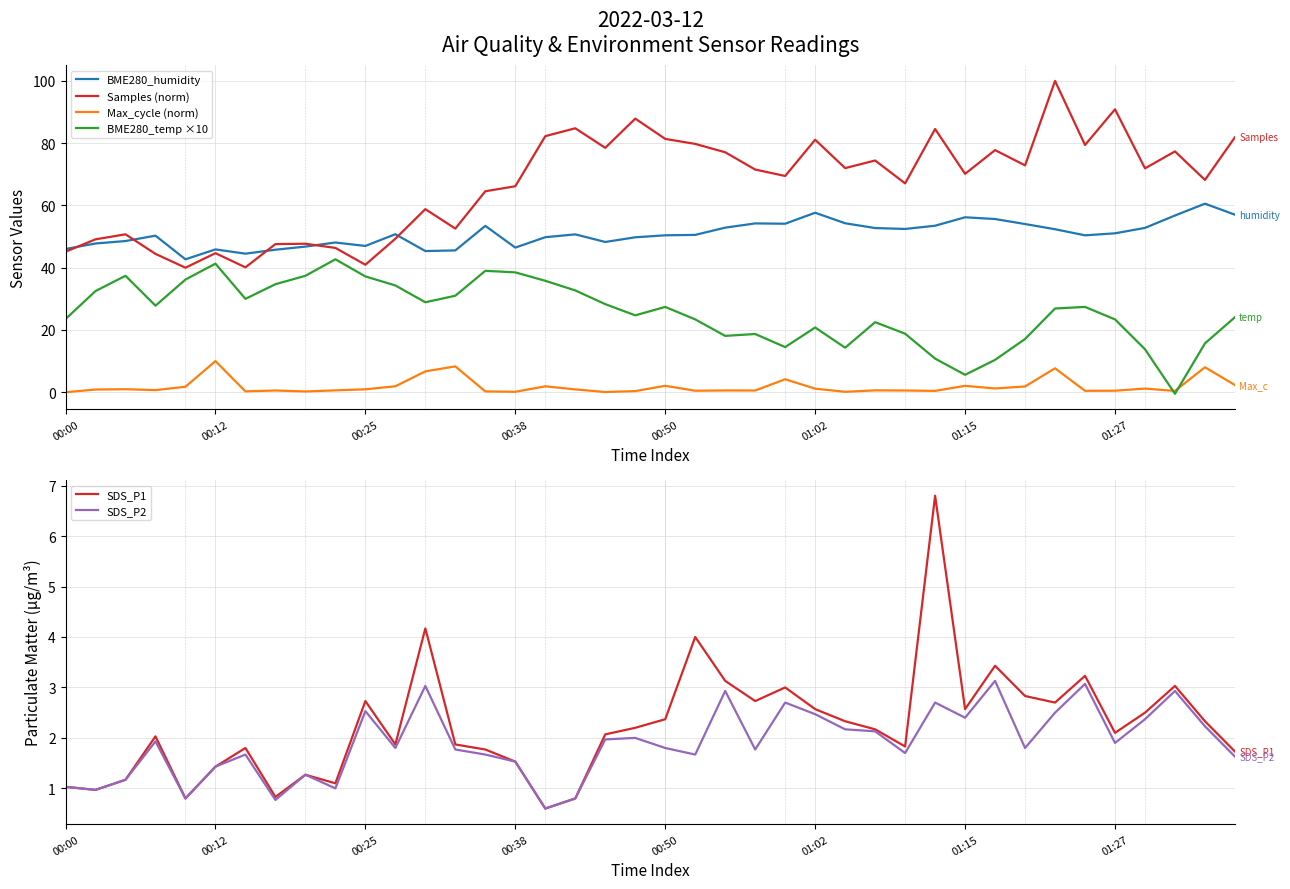

Between 37 and 13, which is larger?

37